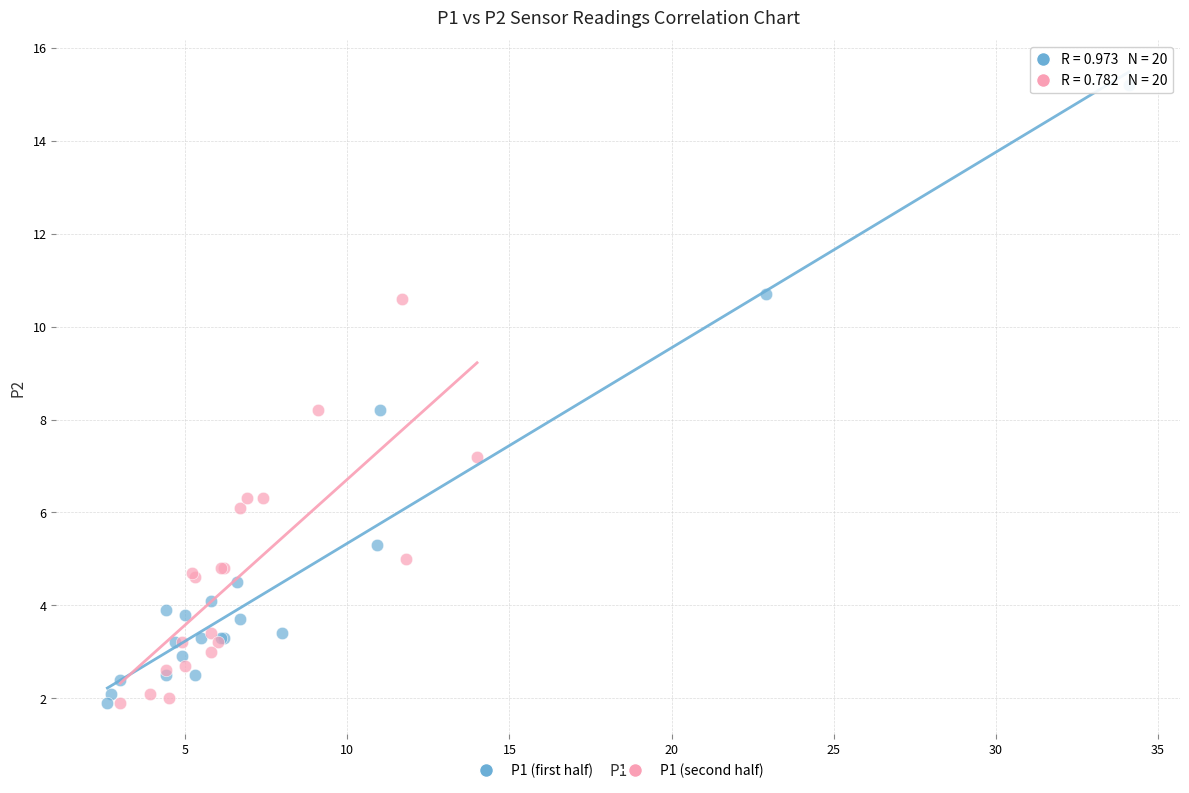

Which series has the widest spread of Y values?

P1 (first half)